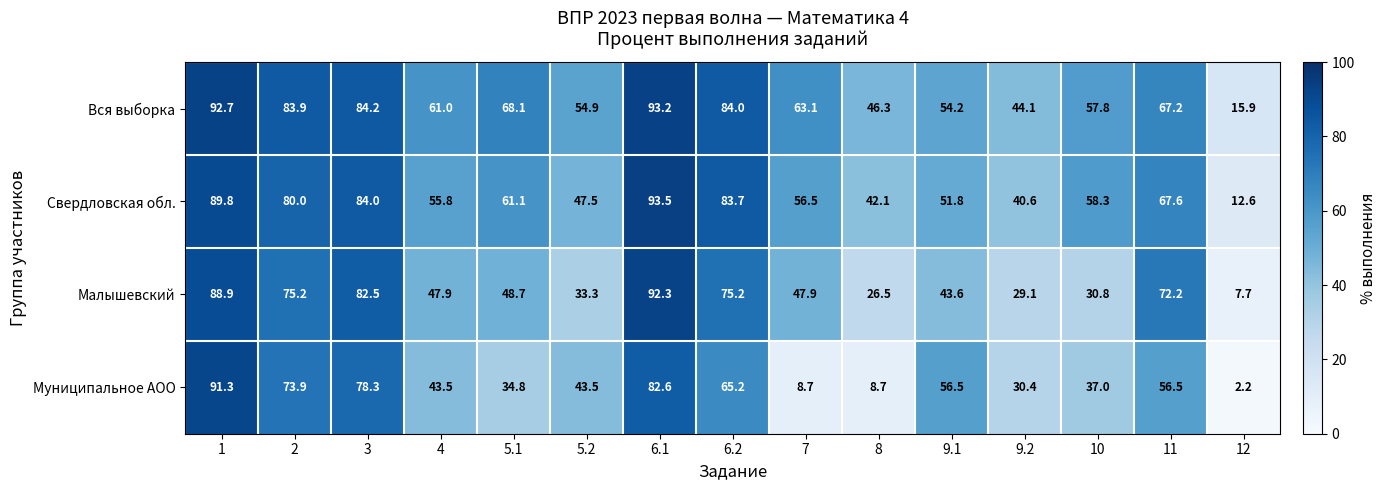

What value does the Вся выборка series have at 5.1?

68.1